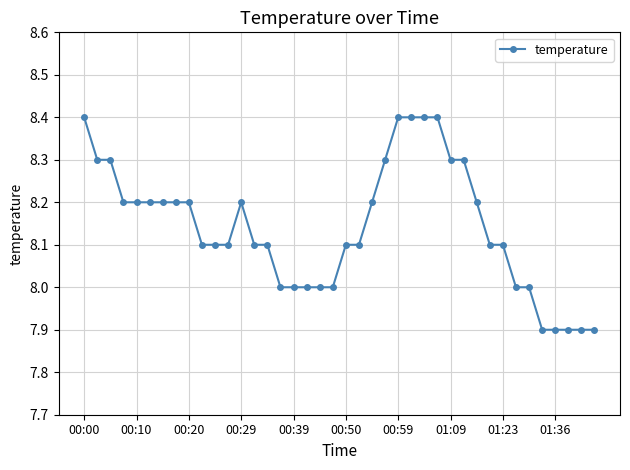

True or false: the data has more than 0 interior local peaks.

True